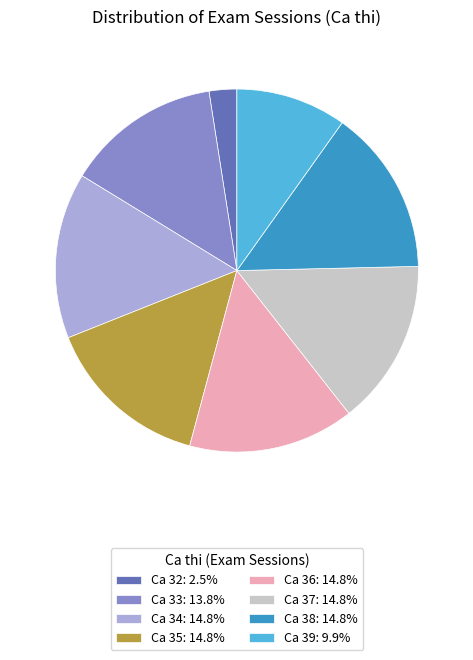

Do Ca 37: 14.8% and Ca 36: 14.8% together represent more than half of the pie?

No